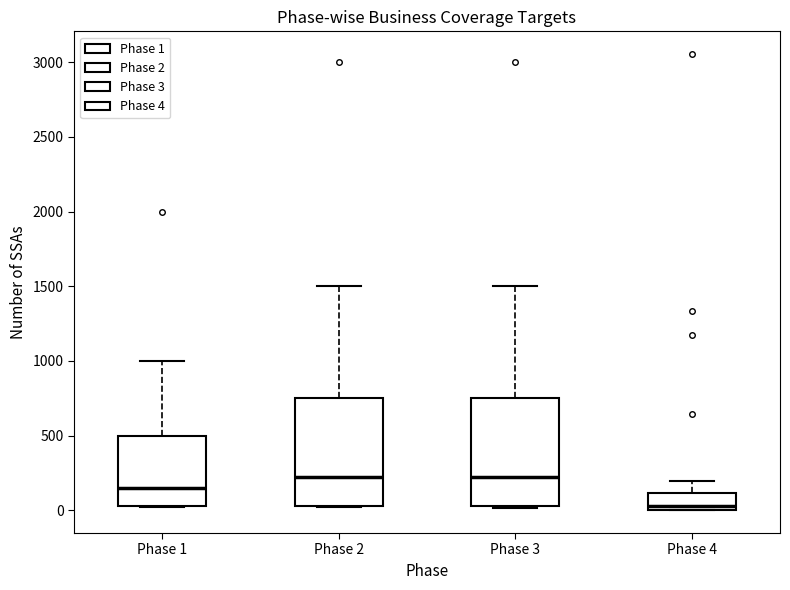

Reading left to right, transcribe this box plot: for each box, give where its median line is, the range the box spans, and where its two whiskers end, as read against the y-axis. The values are not printed on the chart, so give them approximately, as read against the axis.

Phase 1: median 150, box 50 to 500, whiskers 0 to 1000
Phase 2: median 250, box 50 to 750, whiskers 0 to 1500
Phase 3: median 250, box 50 to 750, whiskers 0 to 1500
Phase 4: median 50, box 0 to 100, whiskers 0 to 200